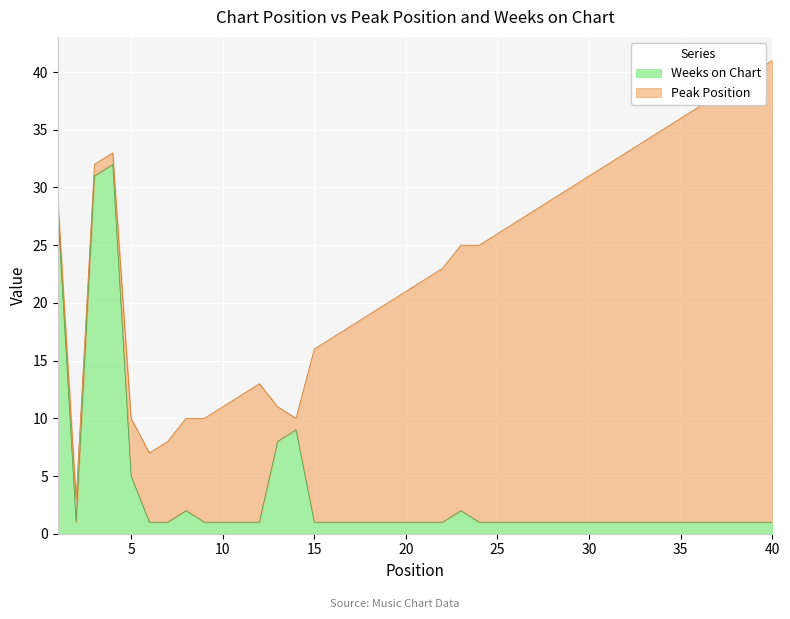

What is the smallest value displayed?

1